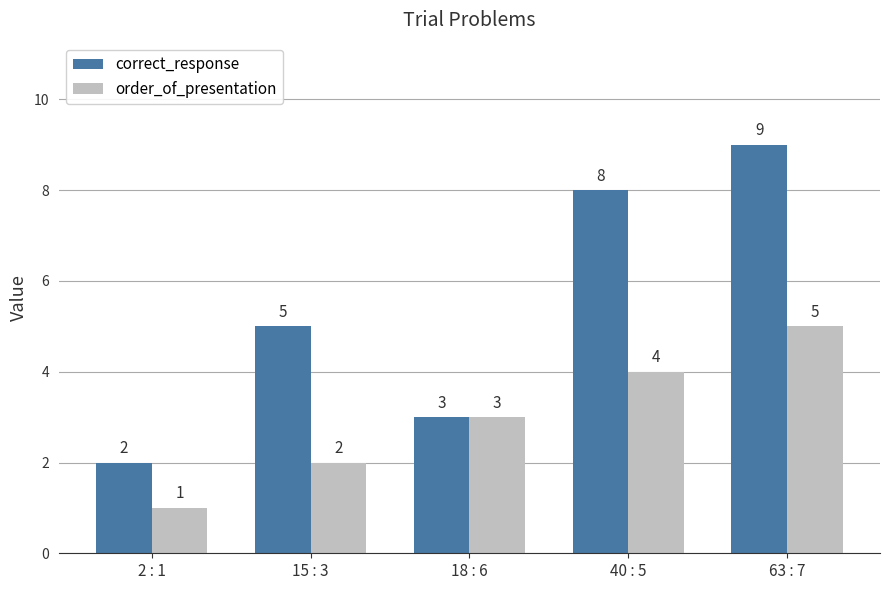

What is the sum of the correct_response values at 18 : 6 and 2 : 1?

5